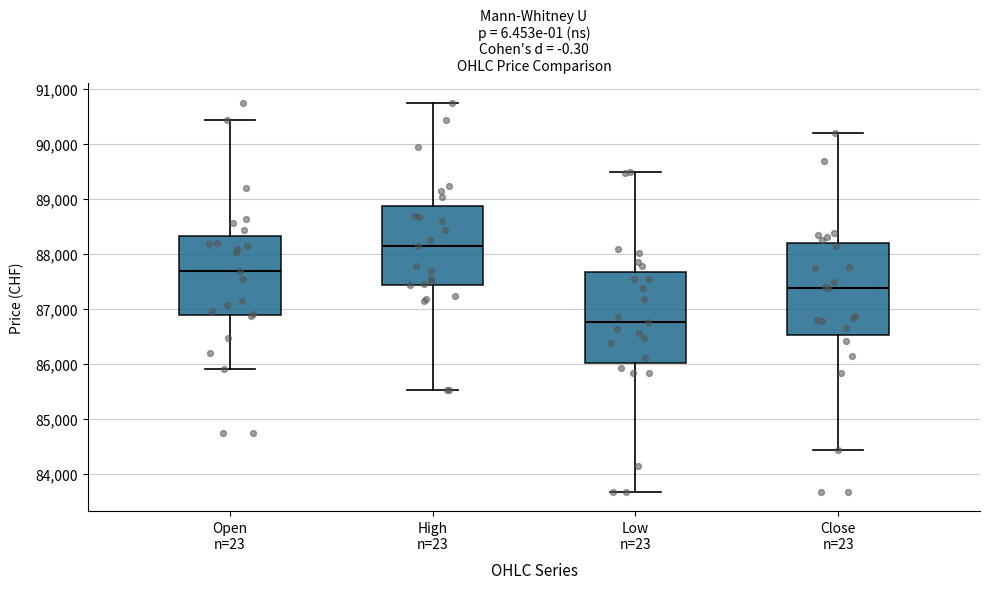

Reading left to right, read every box against the y-axis: the position of its median line, the range the box covers, and the ends of its whiskers. The values are not printed on the chart, so give them approximately, as read against the axis.

Open n=23: median 87700, box 86900 to 88300, whiskers 85900 to 90400
High n=23: median 88100, box 87400 to 88900, whiskers 85500 to 90800
Low n=23: median 86800, box 86000 to 87700, whiskers 83700 to 89500
Close n=23: median 87400, box 86500 to 88200, whiskers 84400 to 90200